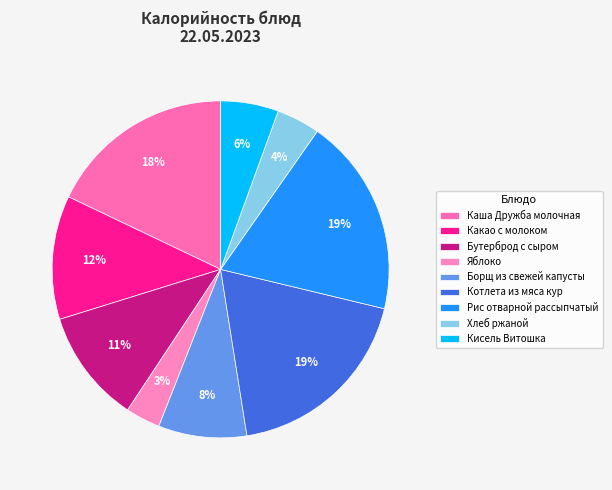

Does Хлеб ржаной represent more than half of the total?

No